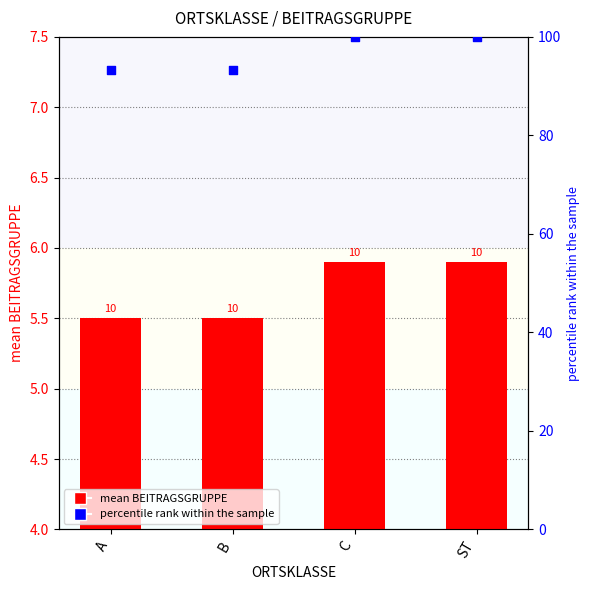

At which category is the sum across all series the highest?

C